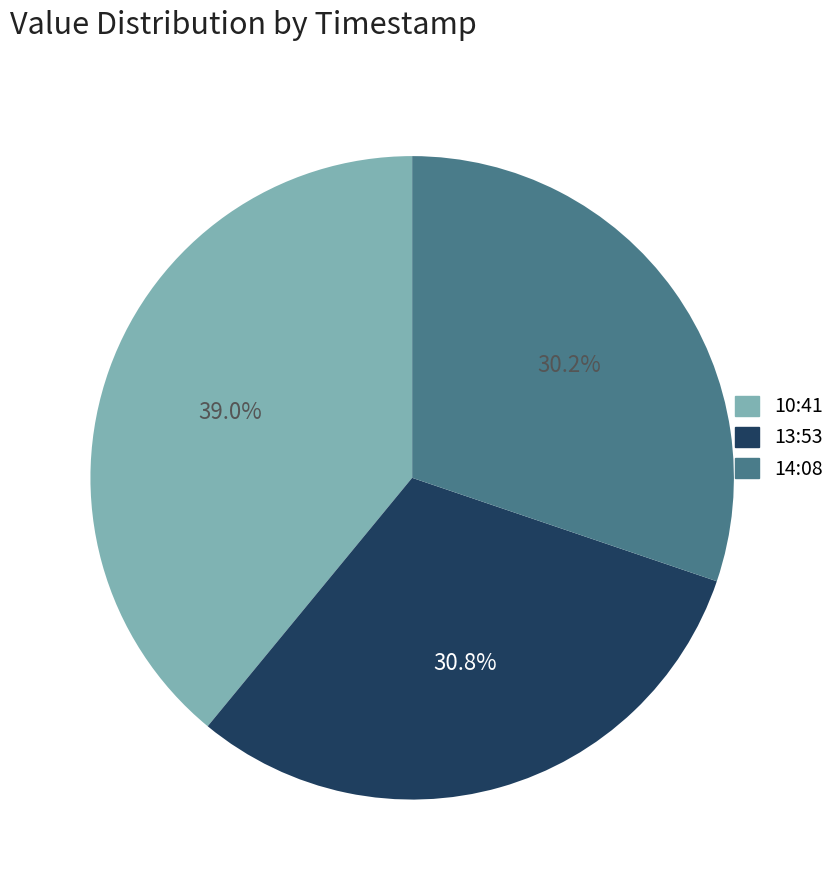

Rank the categories by value from highest to lowest.

10:41, 13:53, 14:08